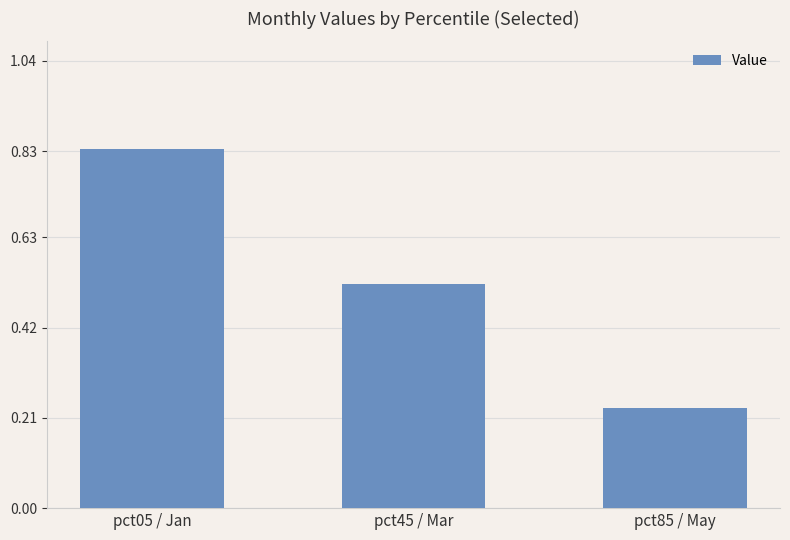

Rank the categories by value from lowest to highest.

pct85 / May, pct45 / Mar, pct05 / Jan